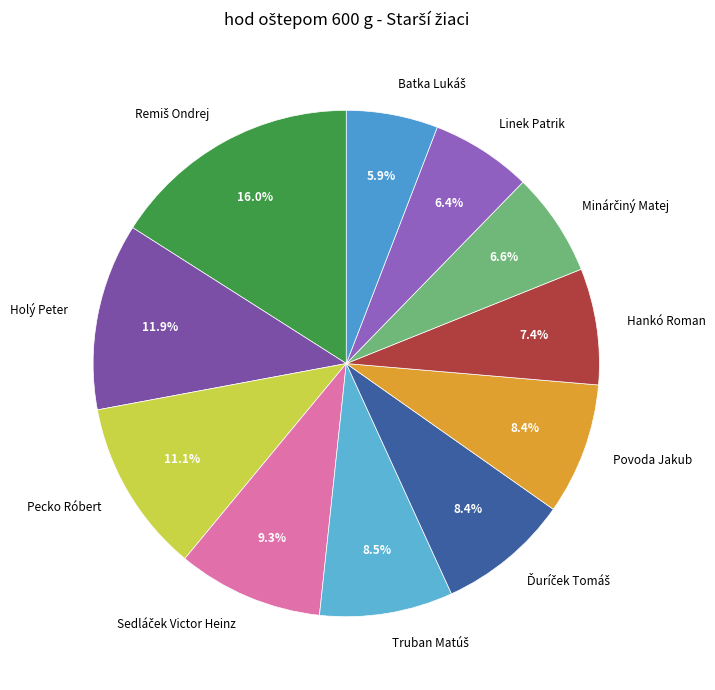

What is the ratio of the value at Povoda Jakub to the value at Holý Peter?

0.7